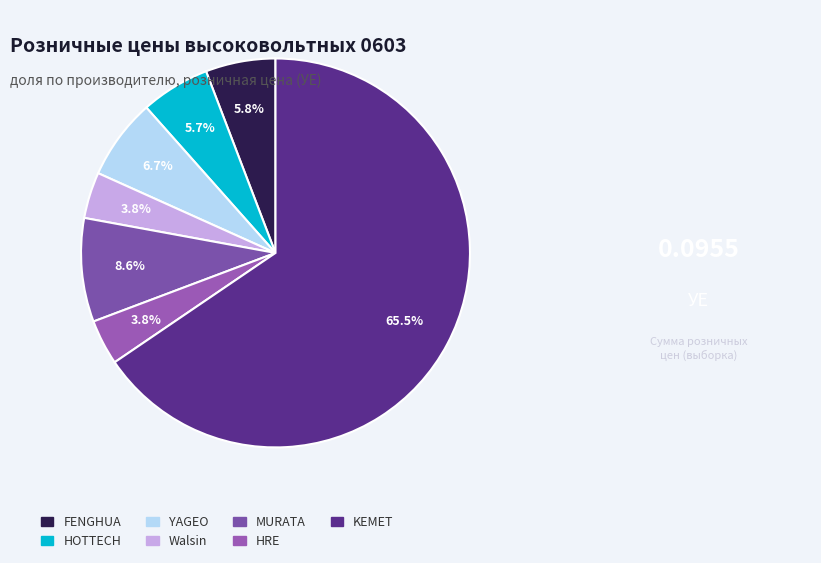

To the nearest percent, what portion does HOTTECH represent?

6%